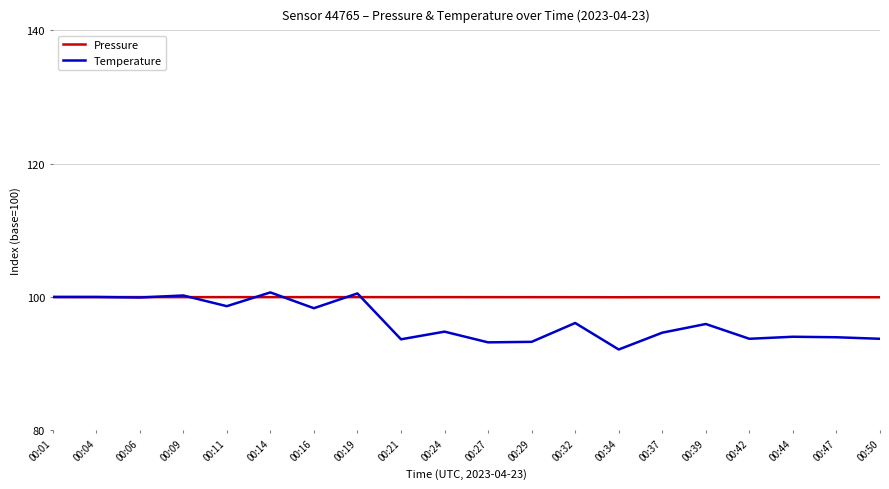

The value of Temperature at 00:04 is 20.3. True or false?

False